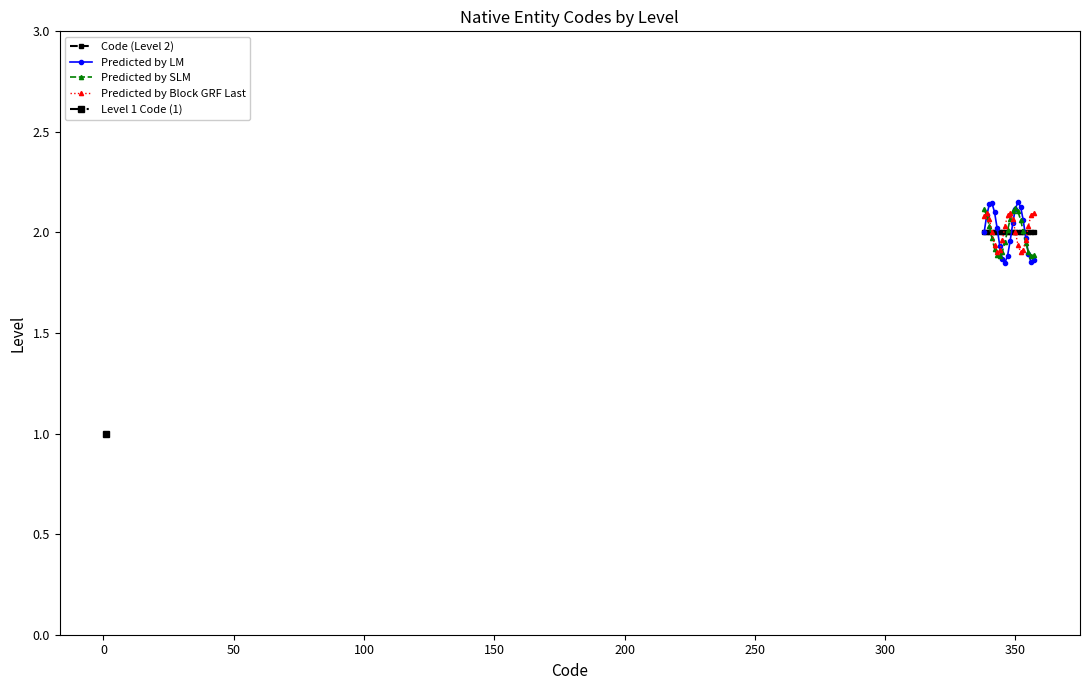

The Predicted by LM series shows 0.5 at 14. True or false?

False